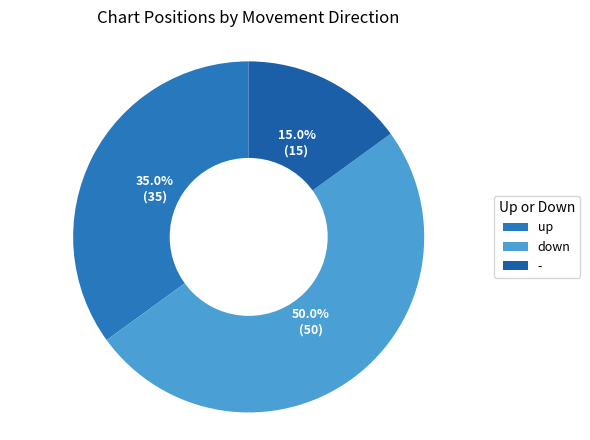

Rank the categories by value from highest to lowest.

down, up, -